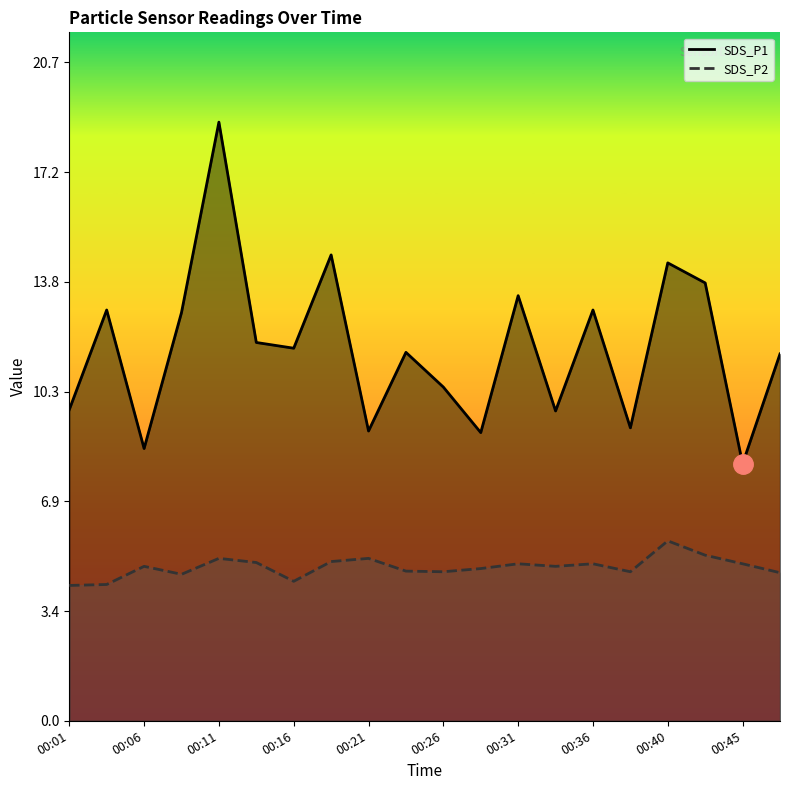

What is the average value of the SDS_P2 series?

4.8